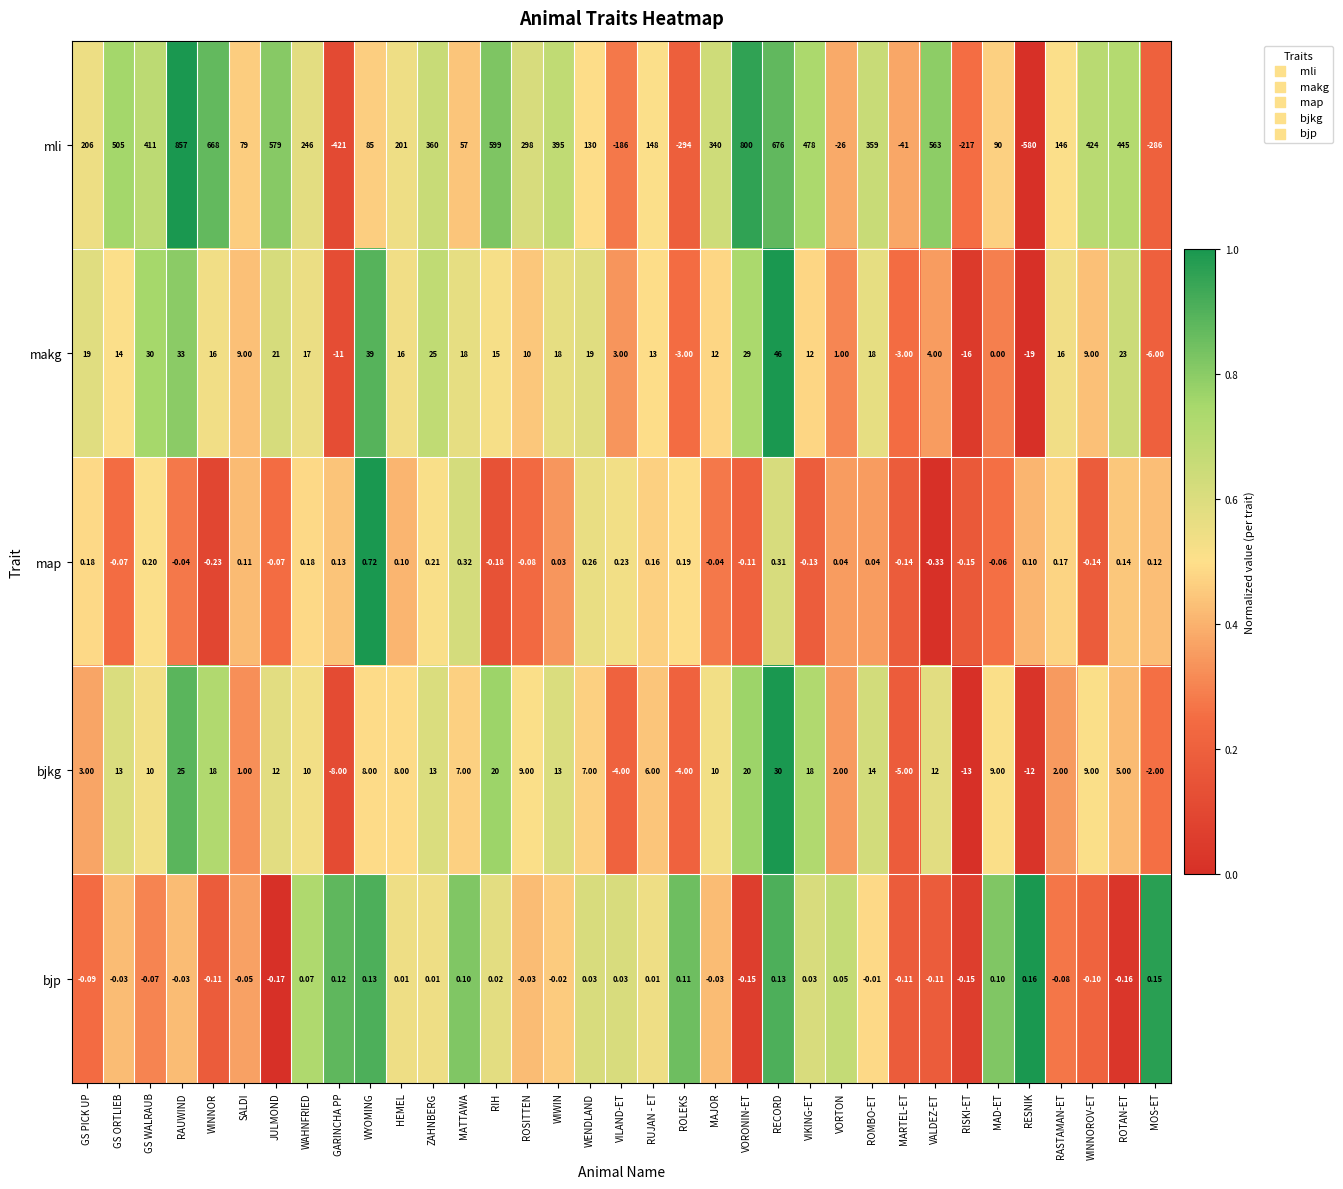

Which series has the largest total across all categories?

mli